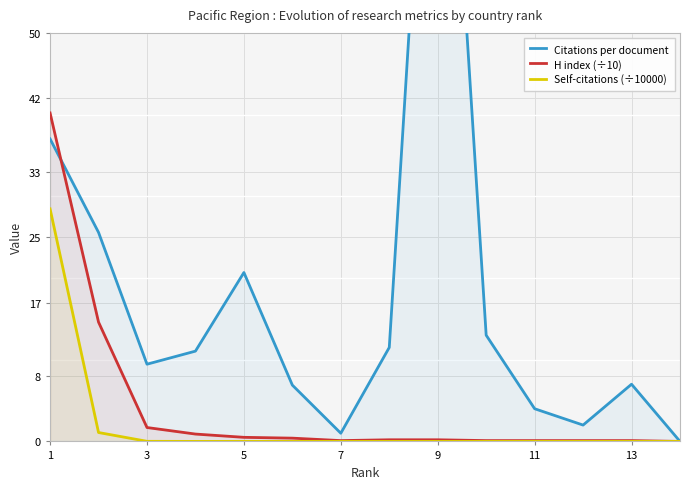

The H index (÷10) series shows 0.1 at 11. True or false?

True